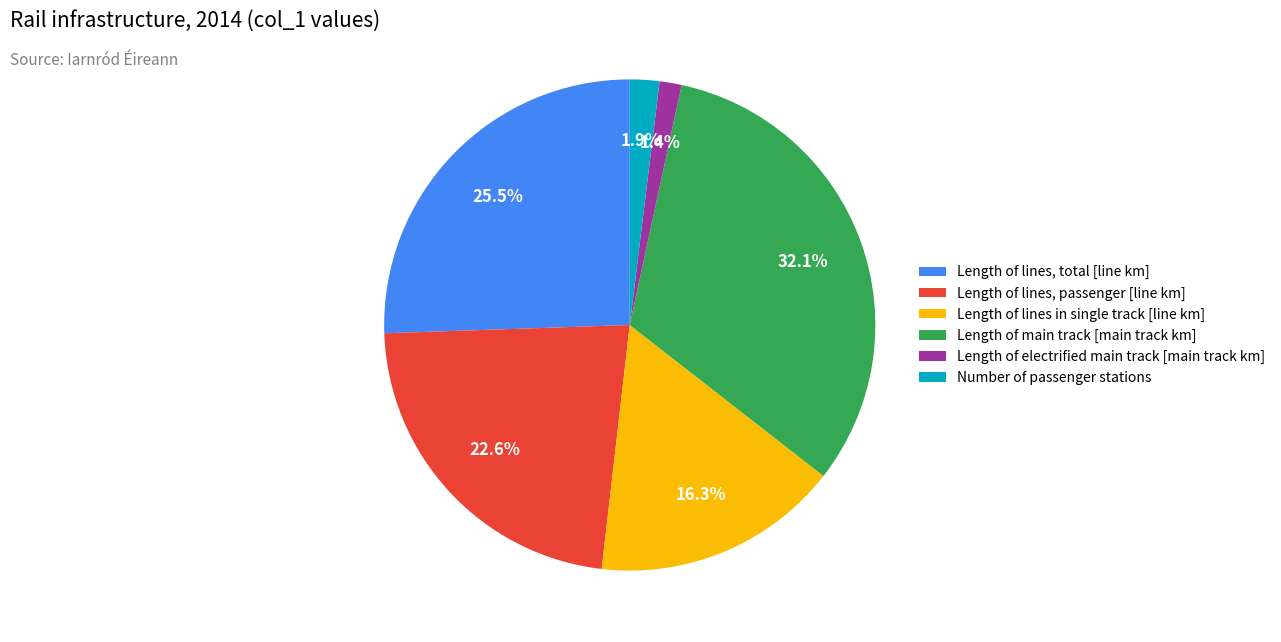

Does Number of passenger stations account for over 50% of the chart?

No